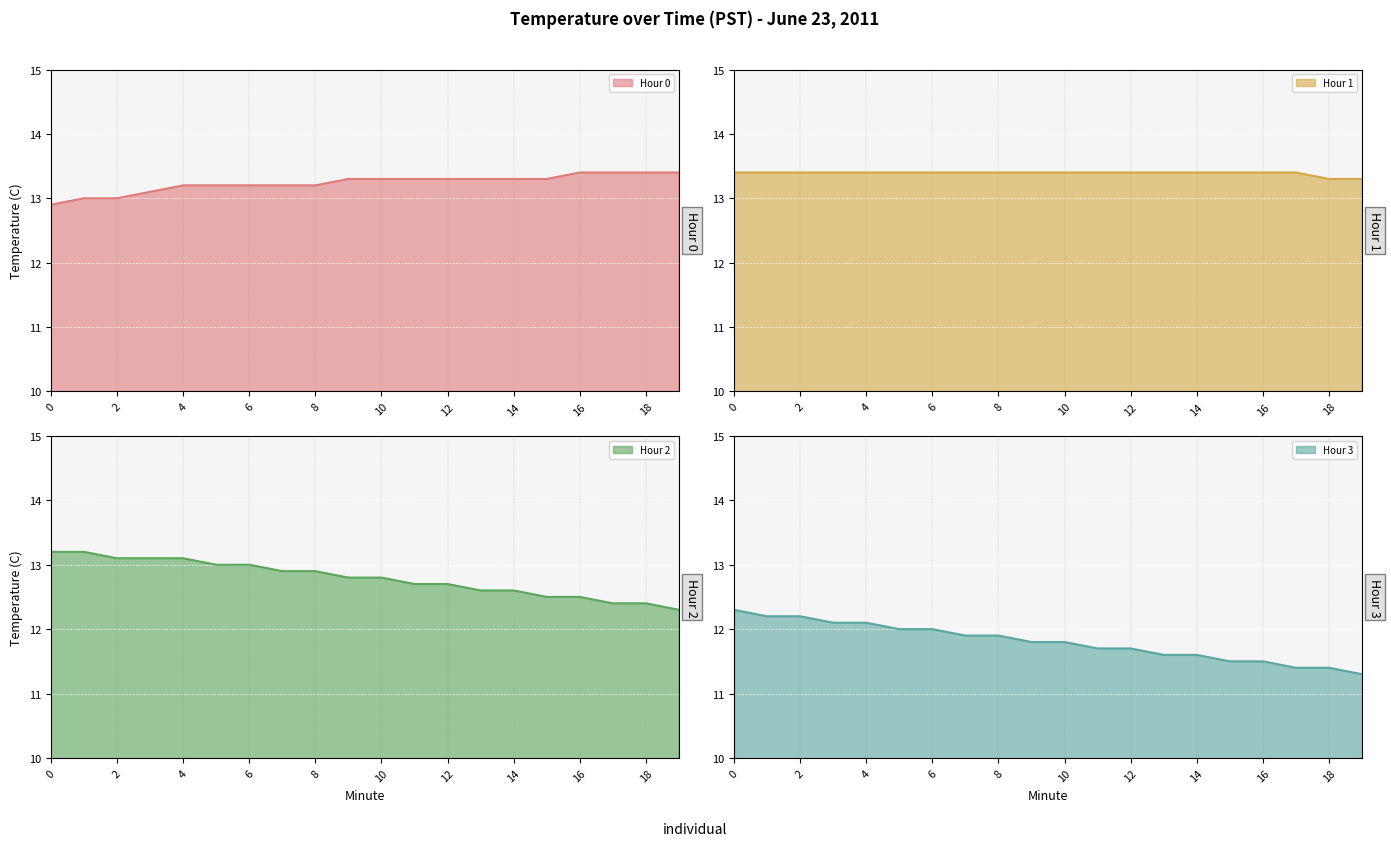

The value of Hour 0 at 12 is 13.3. True or false?

True